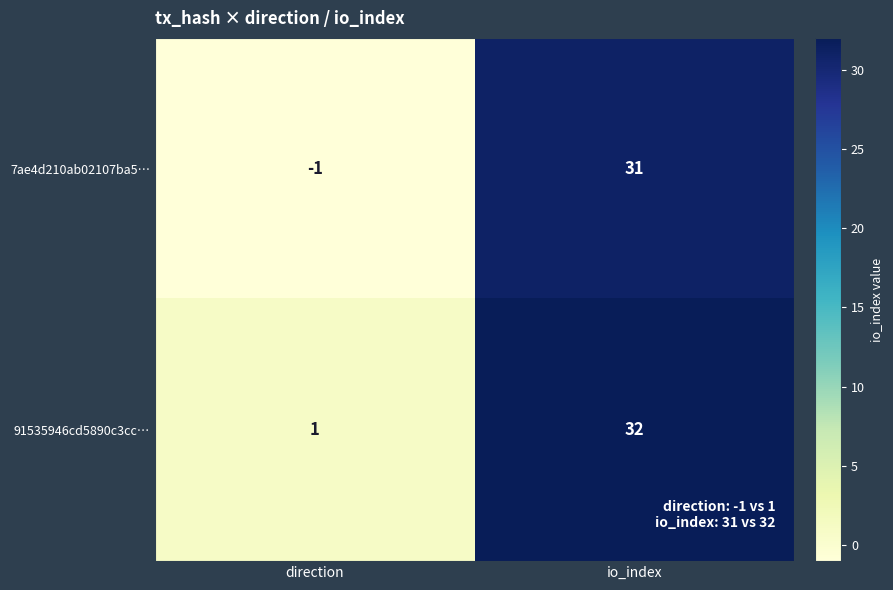

How many series are shown in this chart?

2